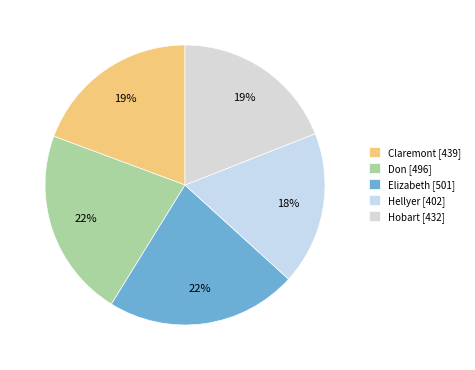

How many segments does this pie chart have?

5